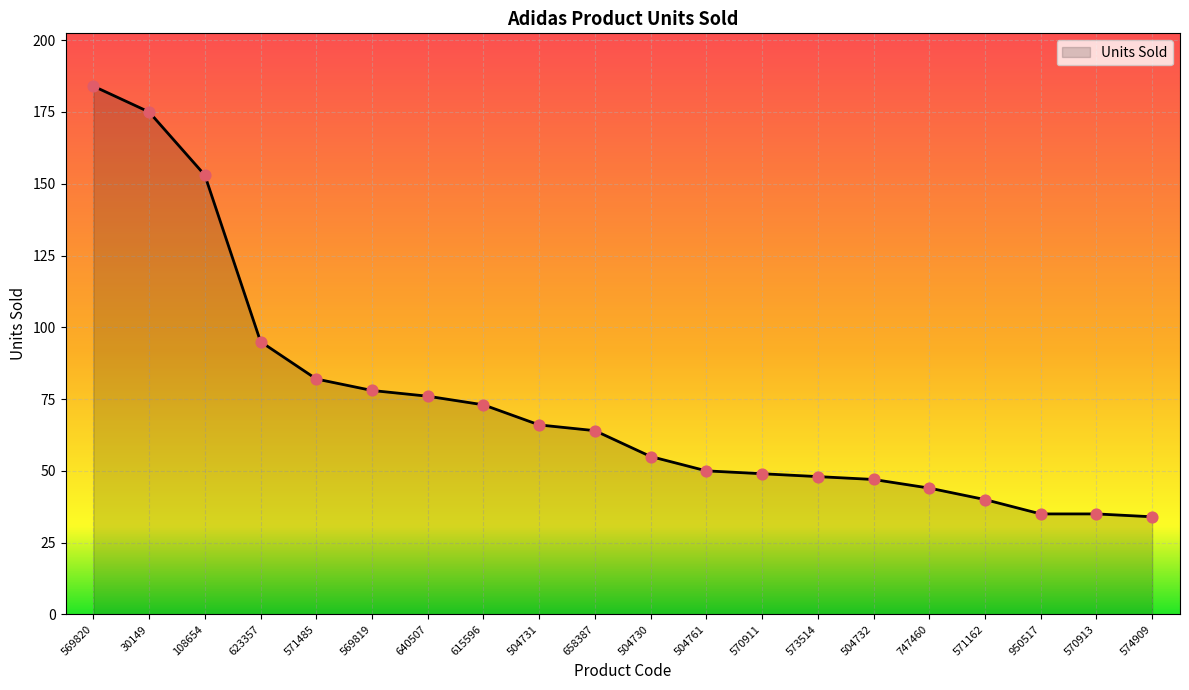

What is the change in value from 658387 to 573514?

-16